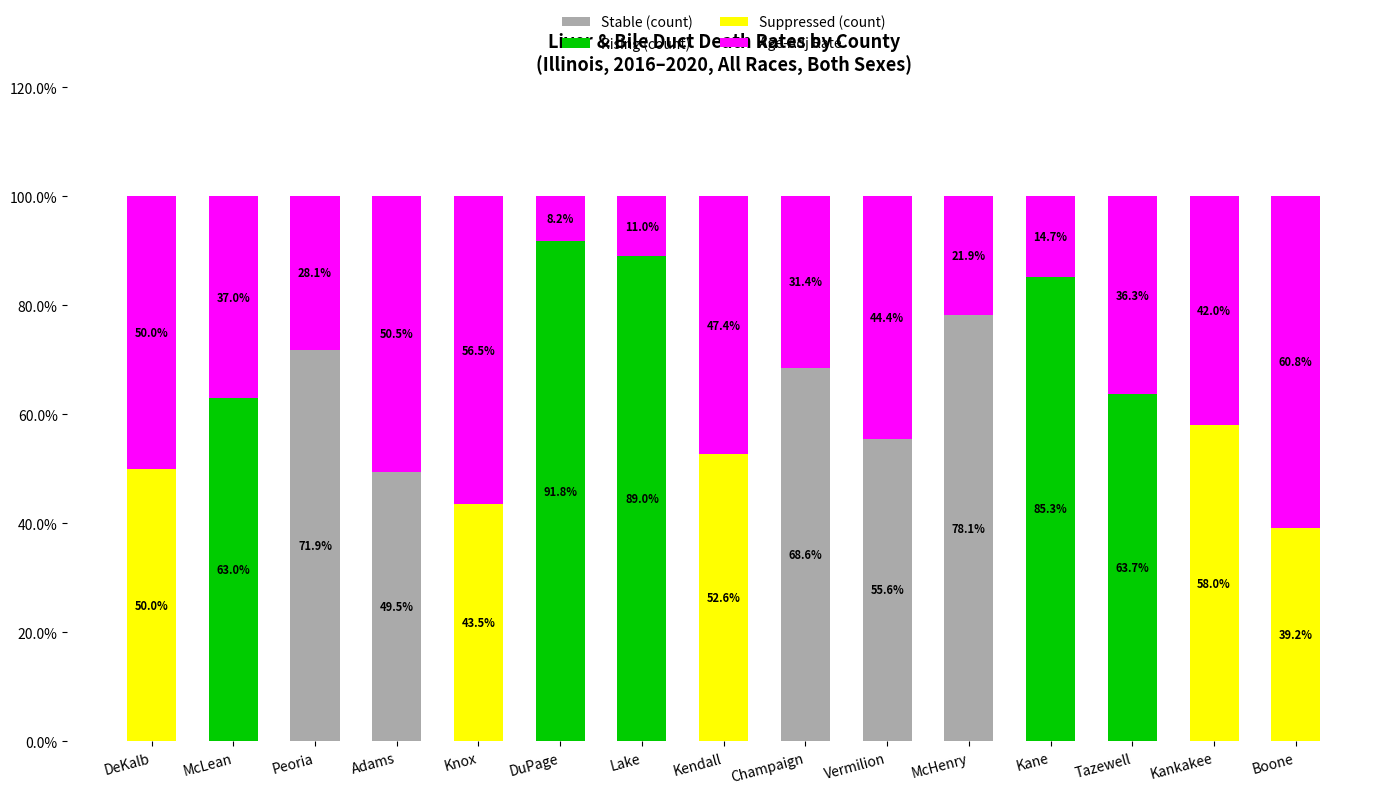

Is it true that Stable (count) equals 38.8 at Vermilion?

False